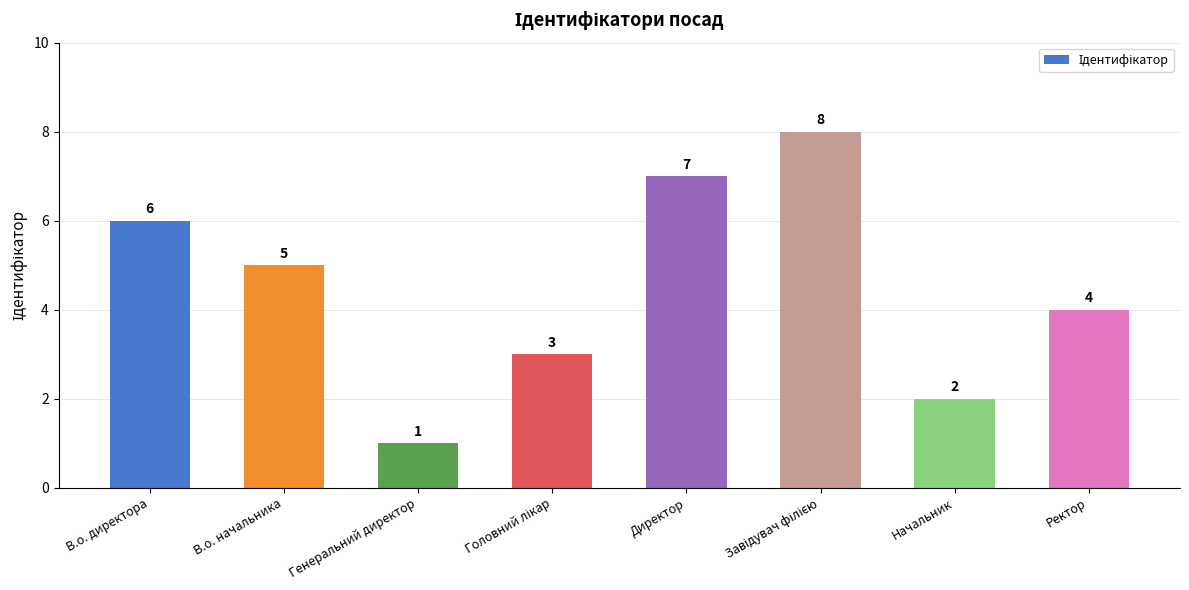

What is the greatest value displayed?

8